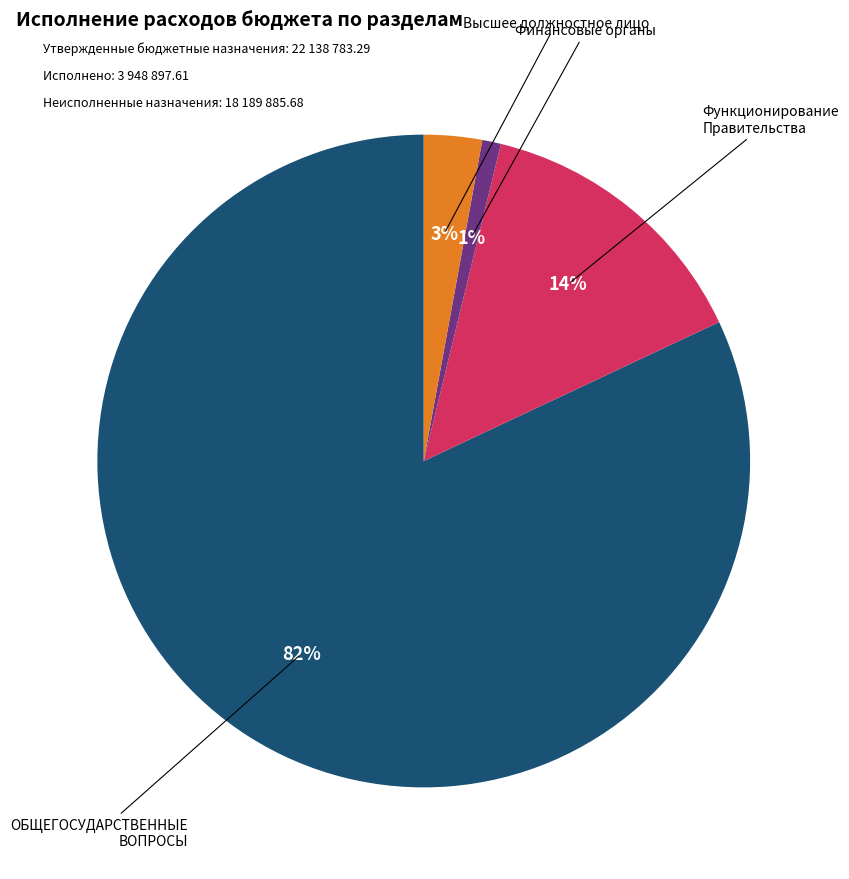

Is there any slice that represents more than half of the pie?

Yes